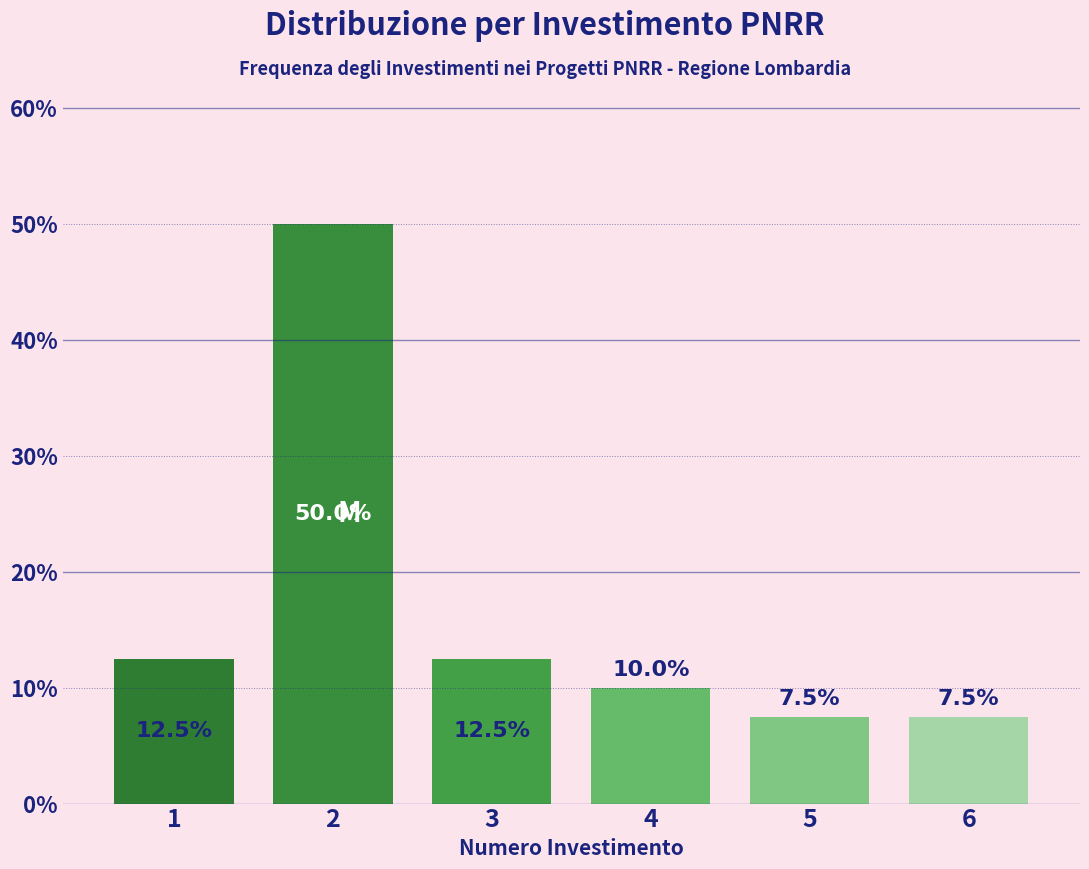

What is the height of the bar covering 1.5 to 2.5 on the x-axis?

50.0